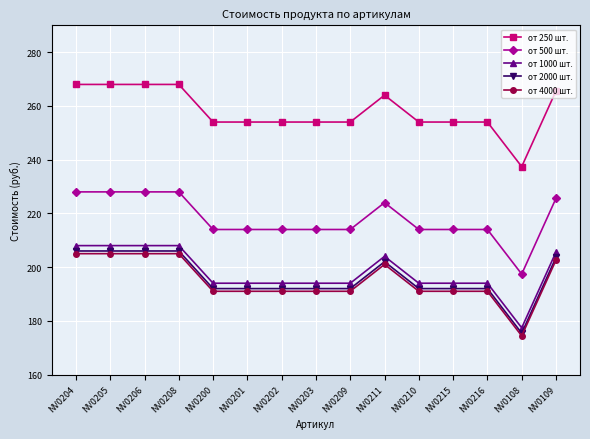

How many categories are shown in the chart?

15